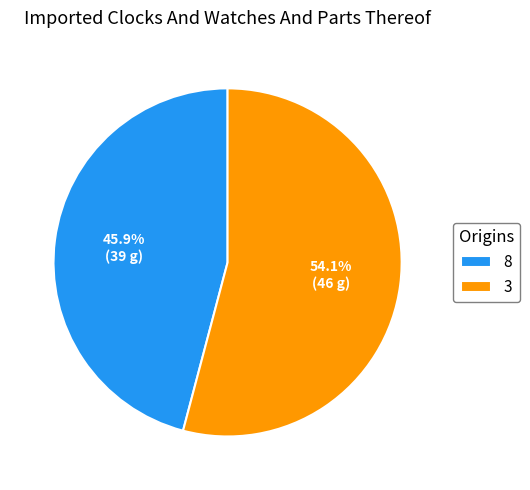

To the nearest percent, what is the difference between the 8 and 3 slice percentages?

8%